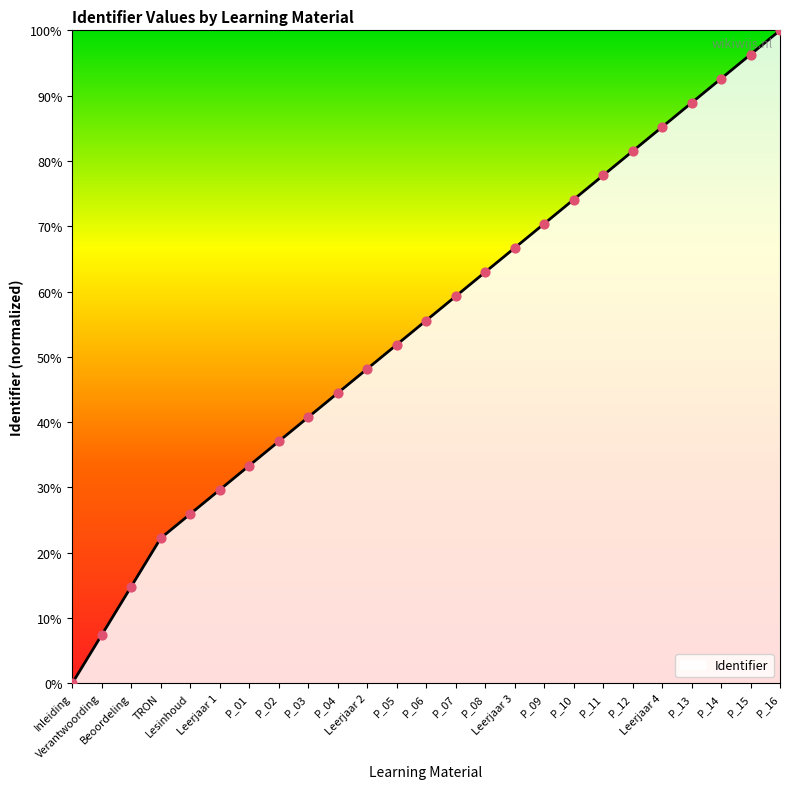

Approximately how many times larger is the value at P_06 compared to P_15?

0.6